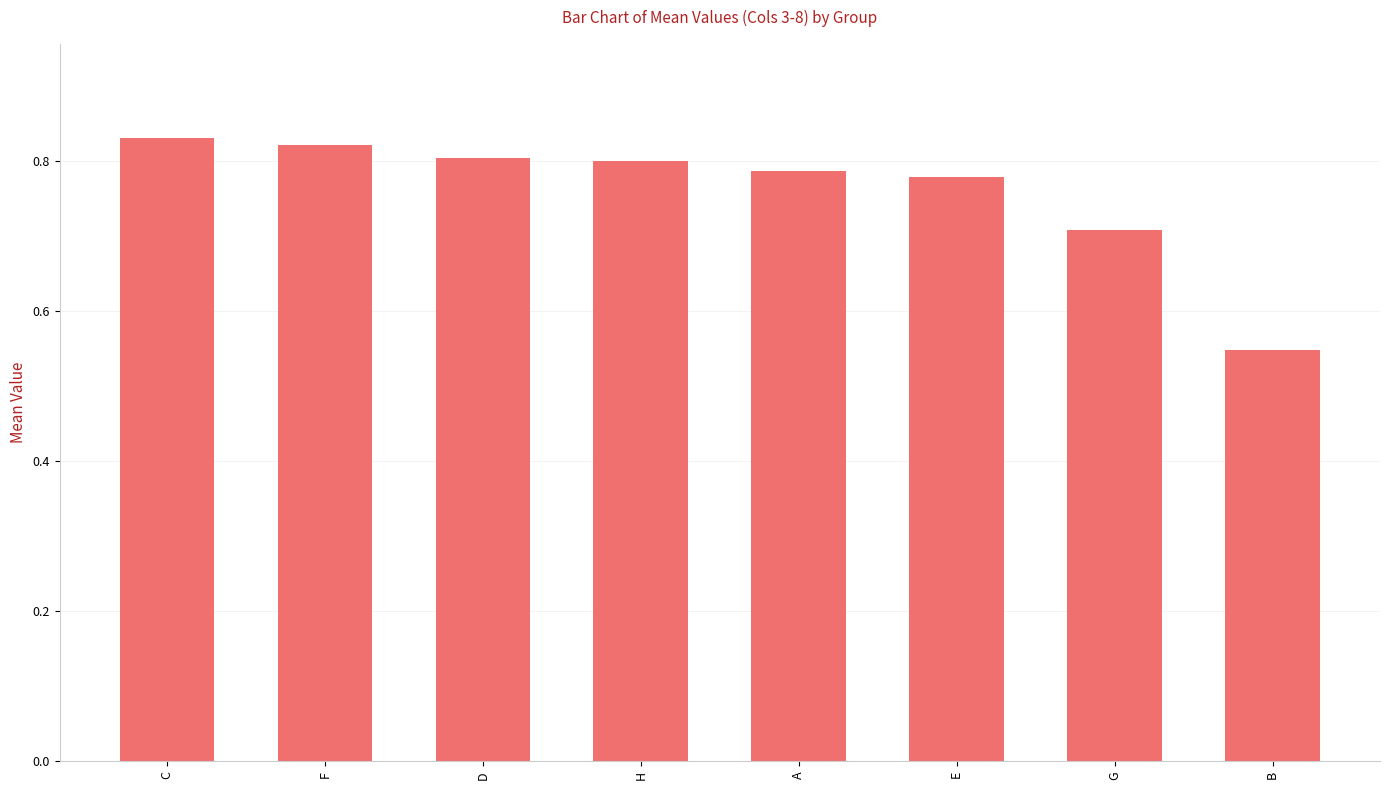

What is the label of the 5th bar from the left?

A